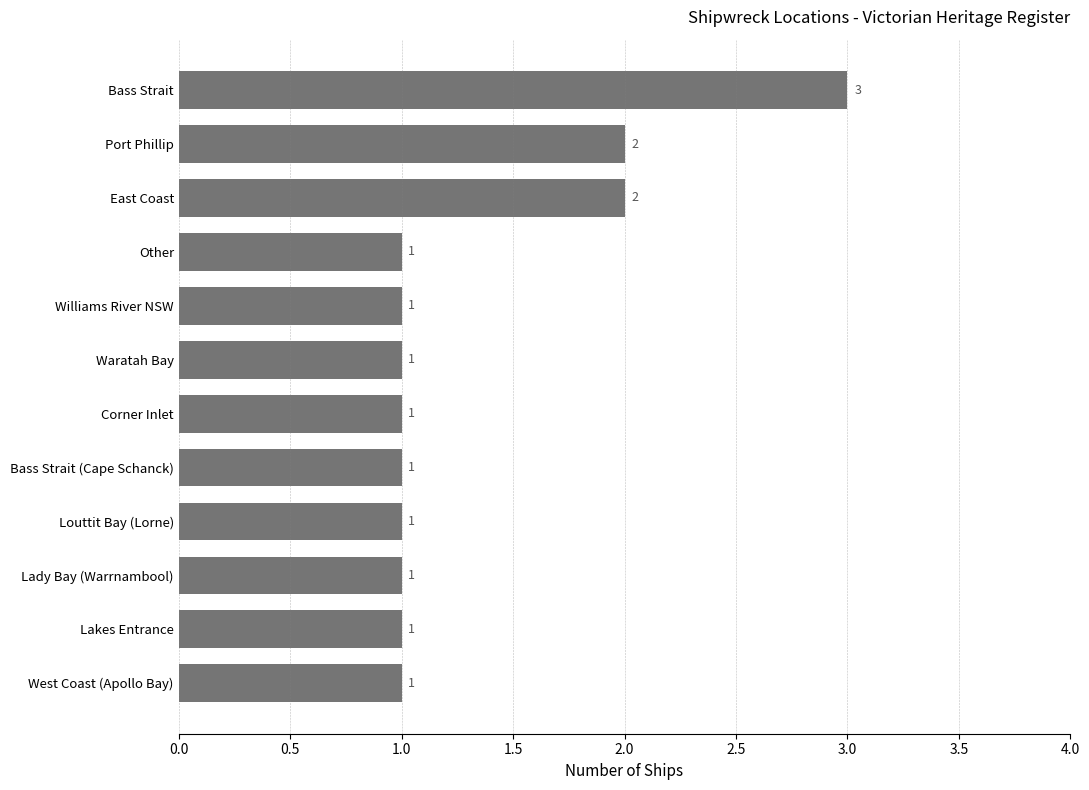

What is the difference between the maximum and second lowest values?

2